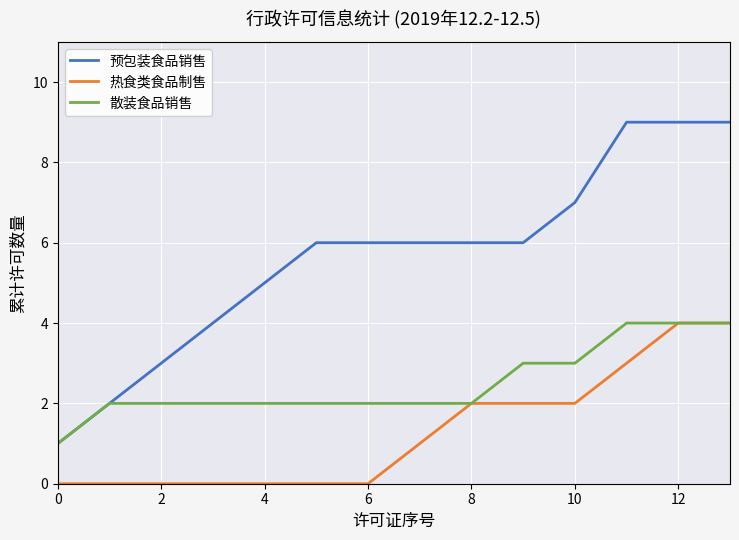

What is the maximum value for 散装食品销售?

4